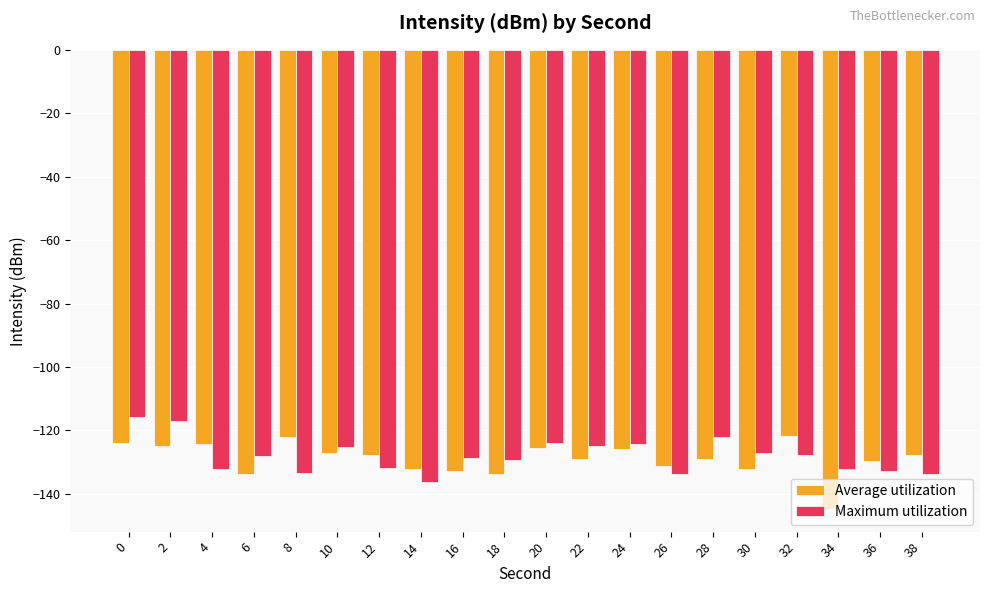

Rank the series by their maximum value, from highest to lowest.

Maximum utilization, Average utilization